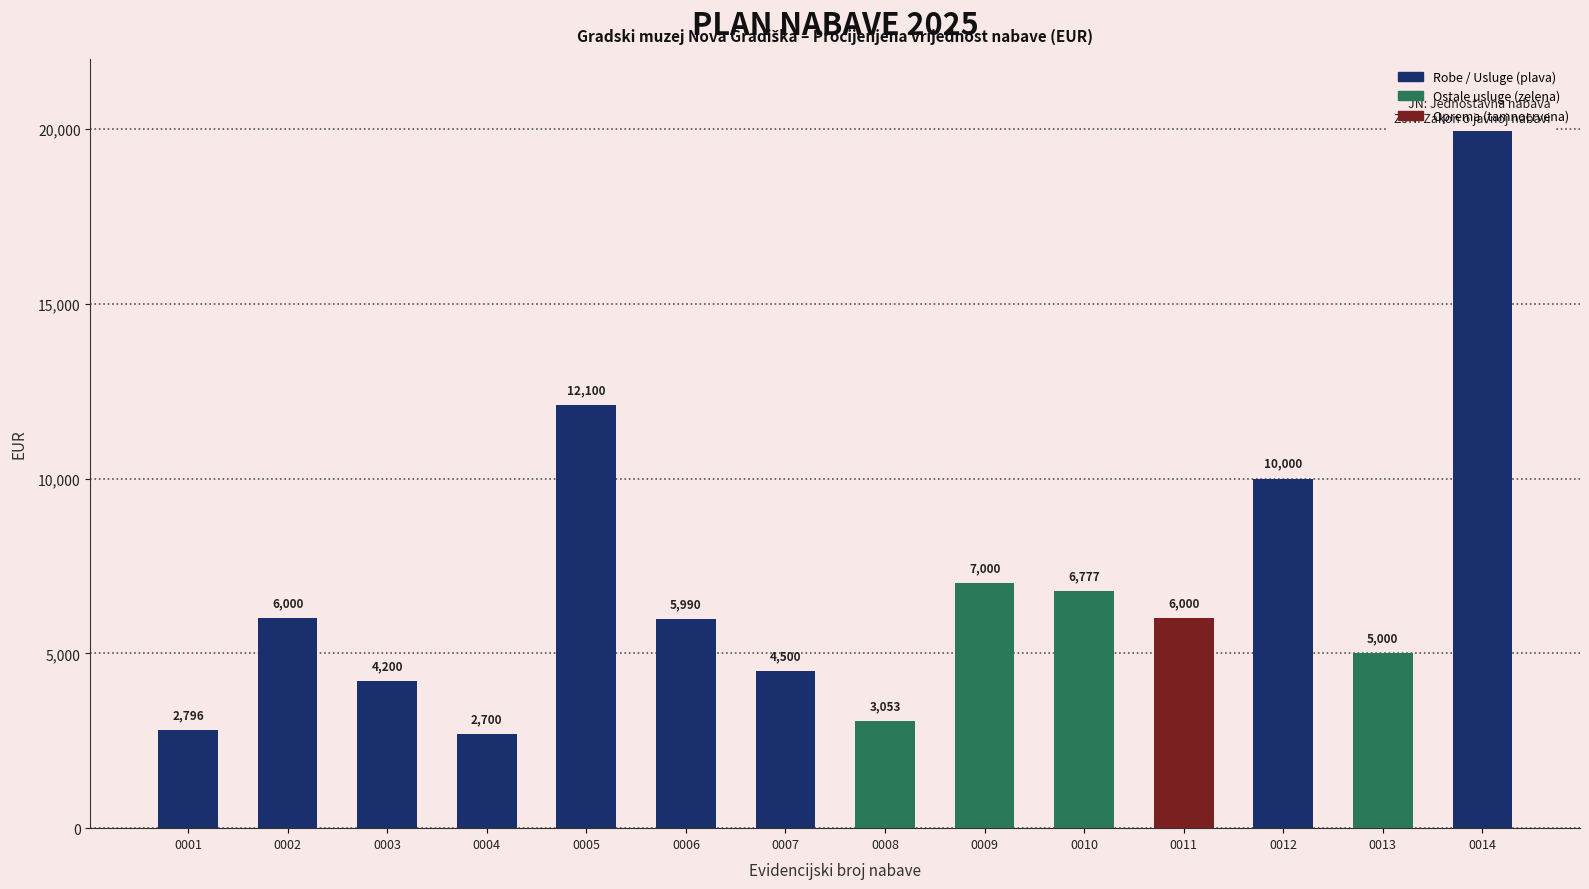

What is the change in value from 0004 to 0013?

+2300